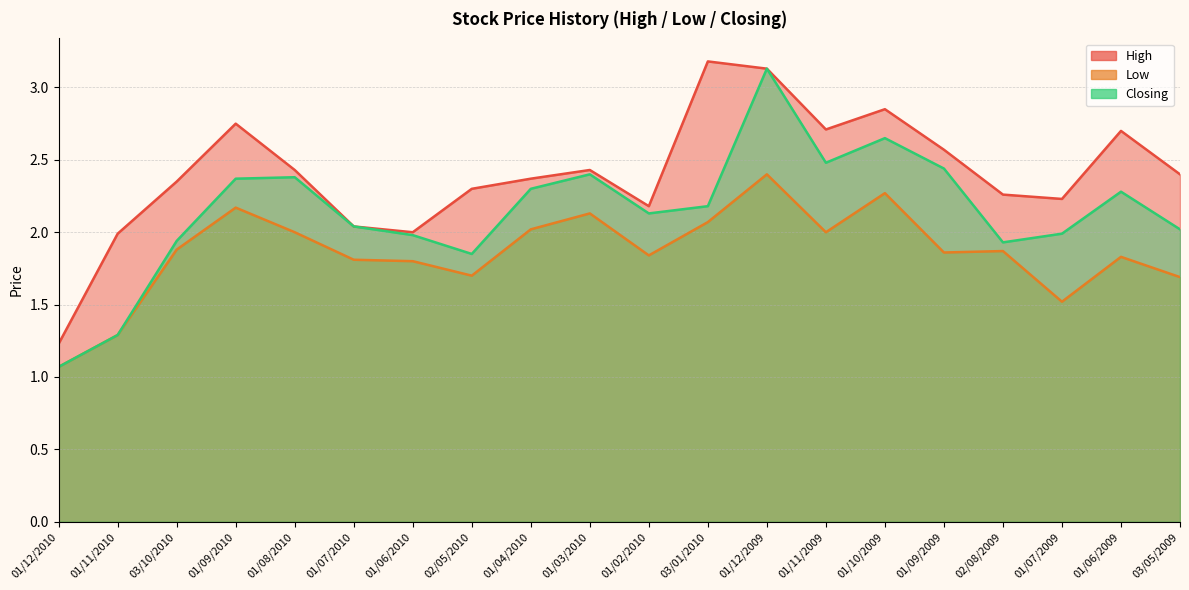

Rank the series by their maximum value, from highest to lowest.

High, Closing, Low